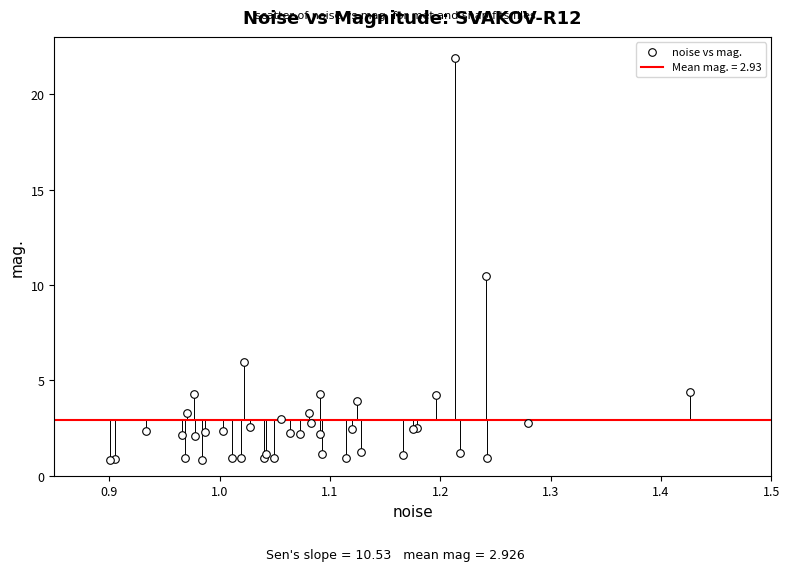

What Y value in the scatter plot is closest to 11?

10.5